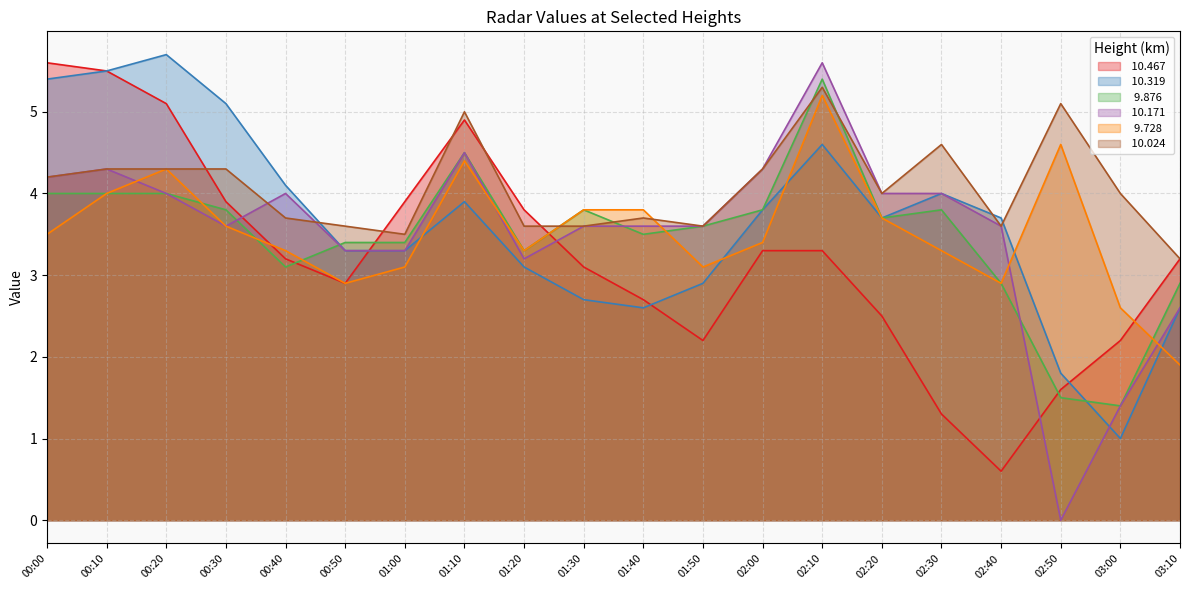

Rank the series by their maximum value, from highest to lowest.

 10.319,  10.467,  10.171,   9.876,  10.024,   9.728